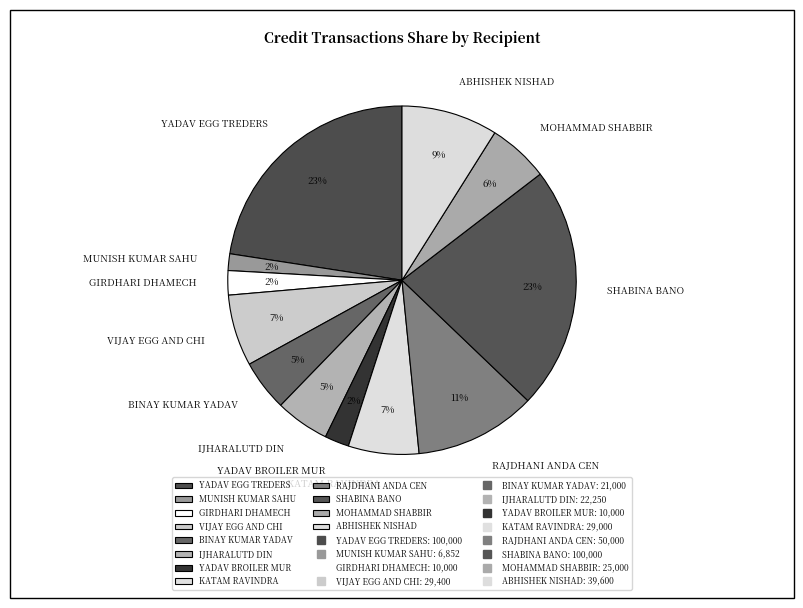

Does any single category account for the majority?

No